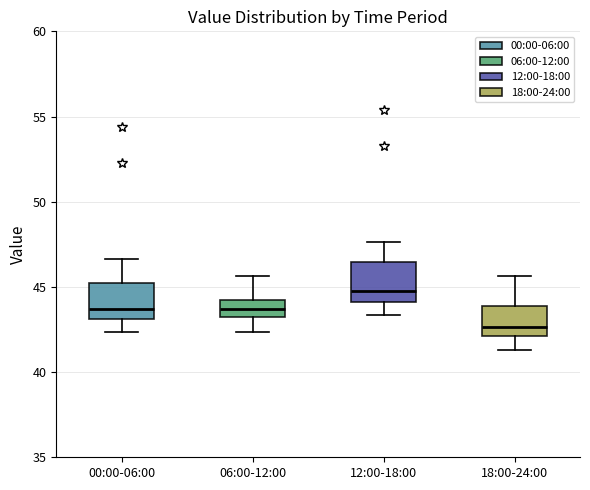

Where does the lower whisker of the box for 00:00-06:00 end on the y-axis? The values are not printed on the chart, so give them approximately, as read against the axis.

42.5